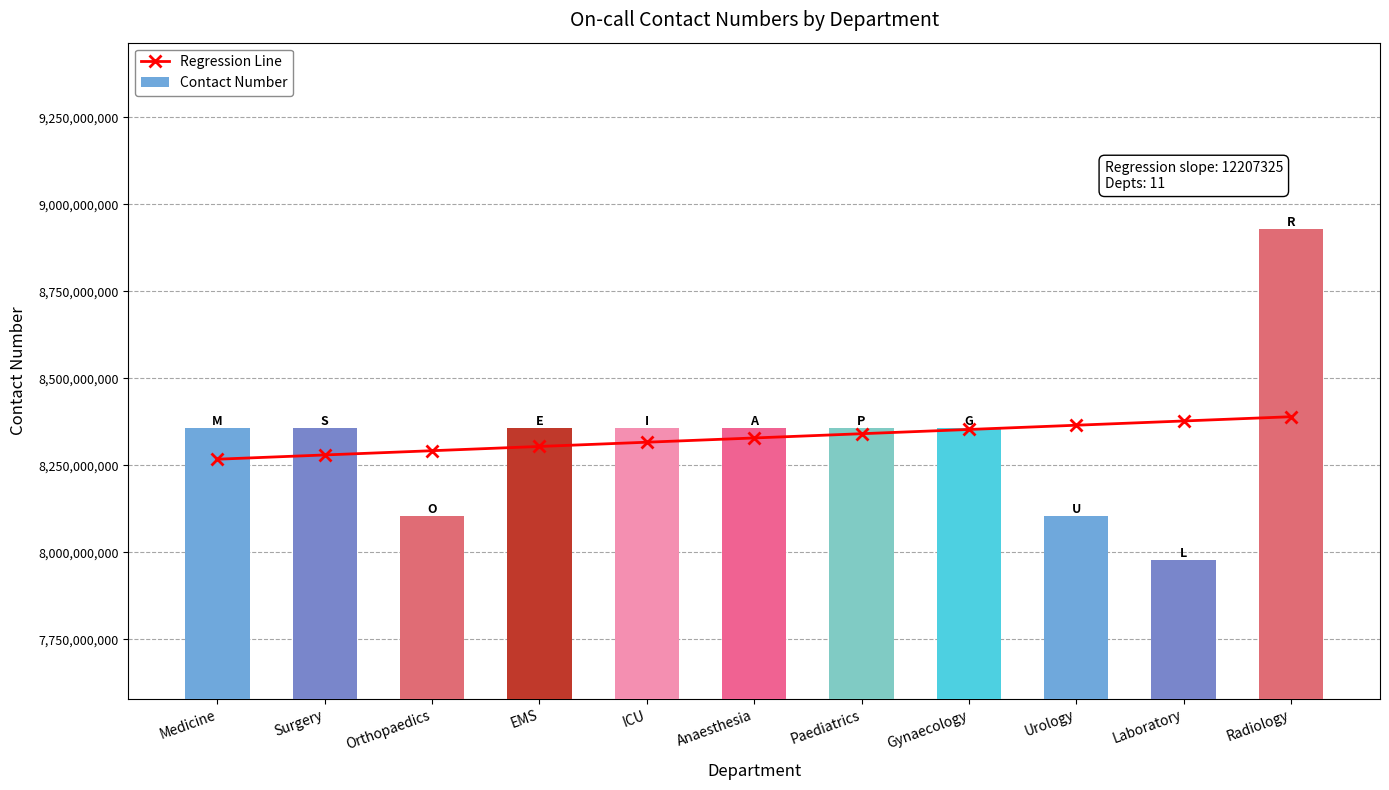

What value does the Regression Line series have at Urology?

8365235095.3